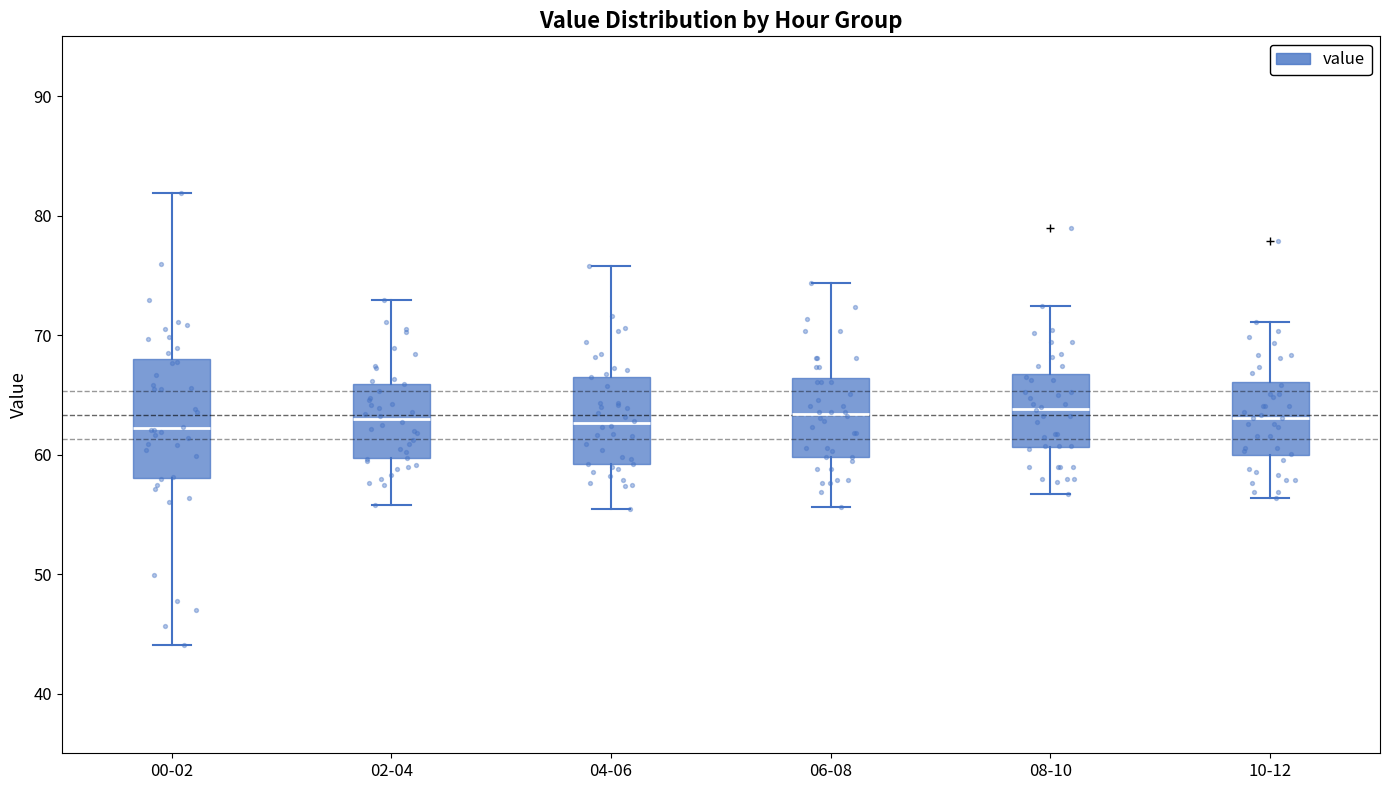

Where does the upper whisker of the box for 06-08 end on the y-axis? The values are not printed on the chart, so give them approximately, as read against the axis.

74